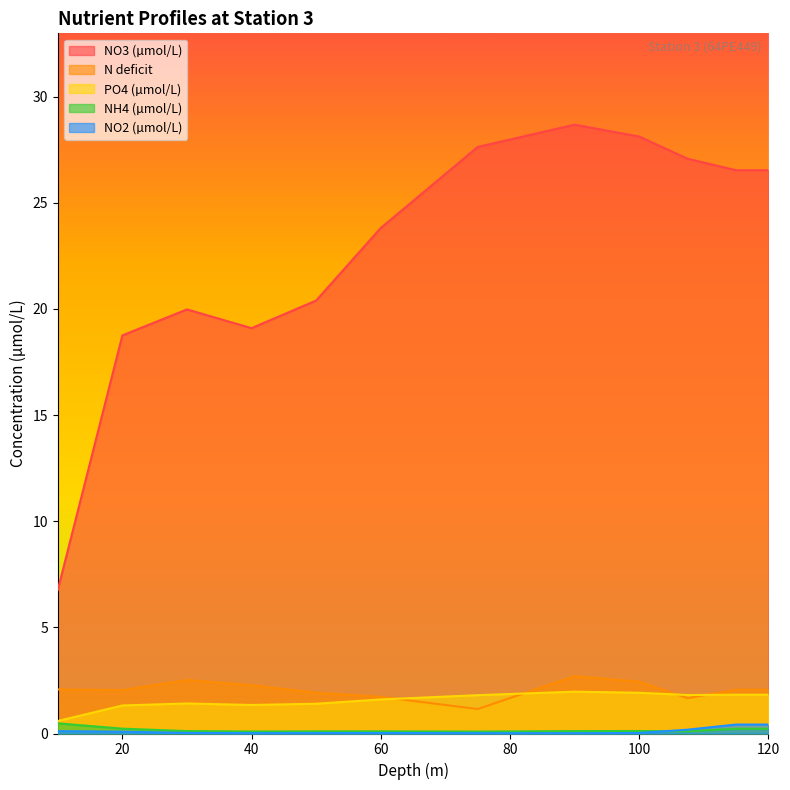

Where is NO2 (µmol/L) nearest to the value 0?

90